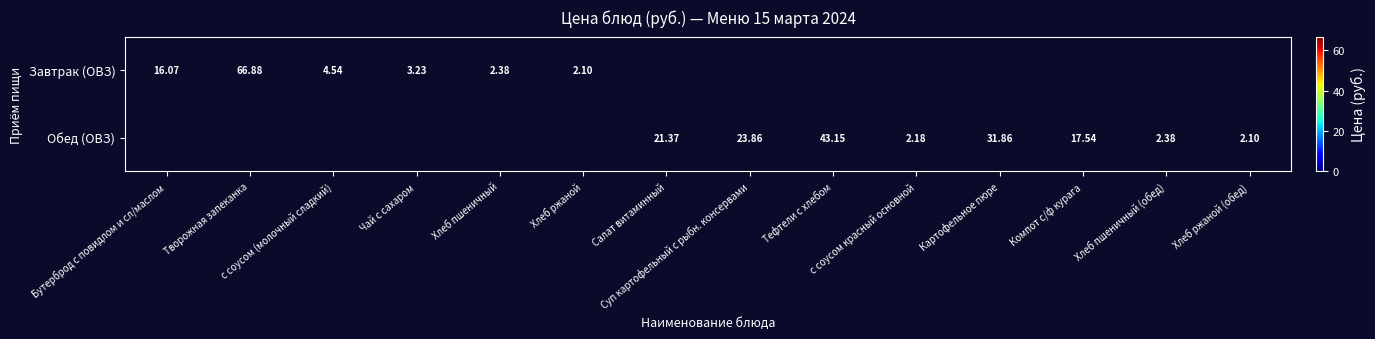

What is the difference between the Завтрак (ОВЗ) values at Салат витаминный and Бутерброд с повидлом и сл/маслом?

16.1